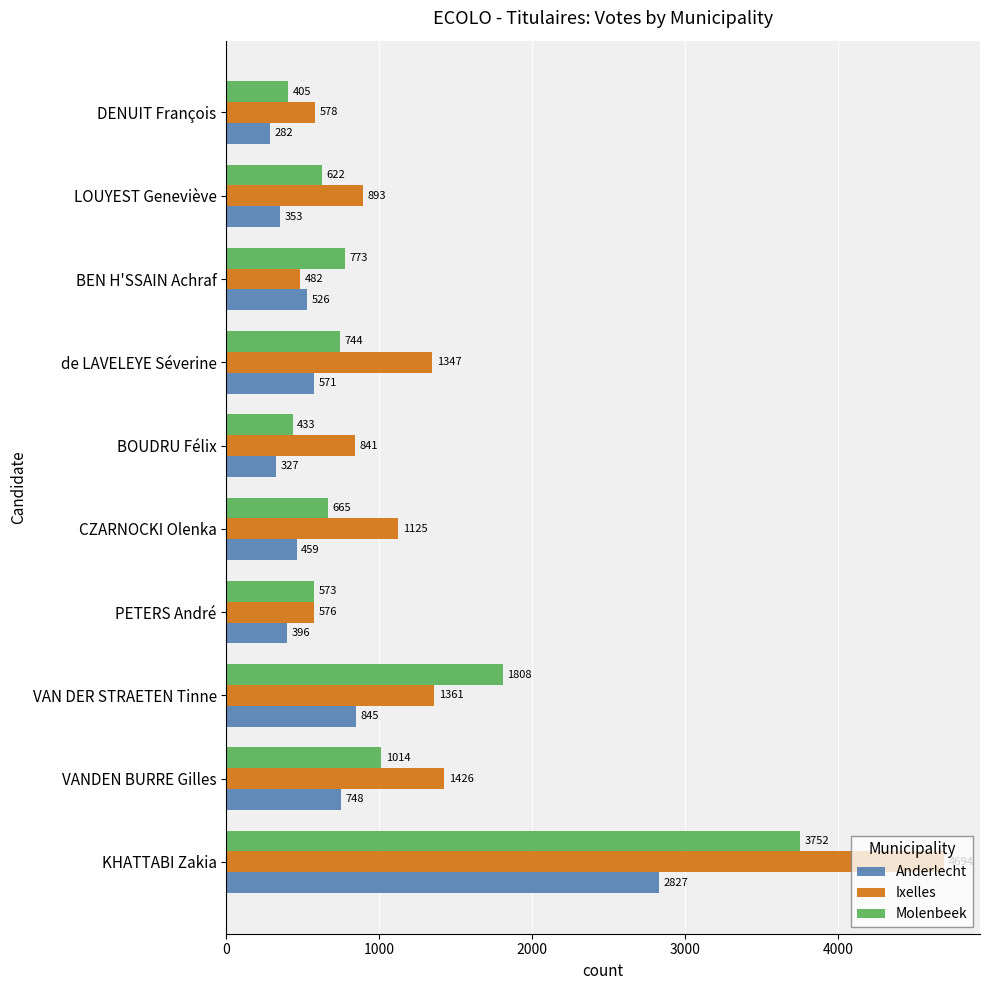

The Molenbeek series shows 773 at BEN H'SSAIN Achraf. True or false?

True